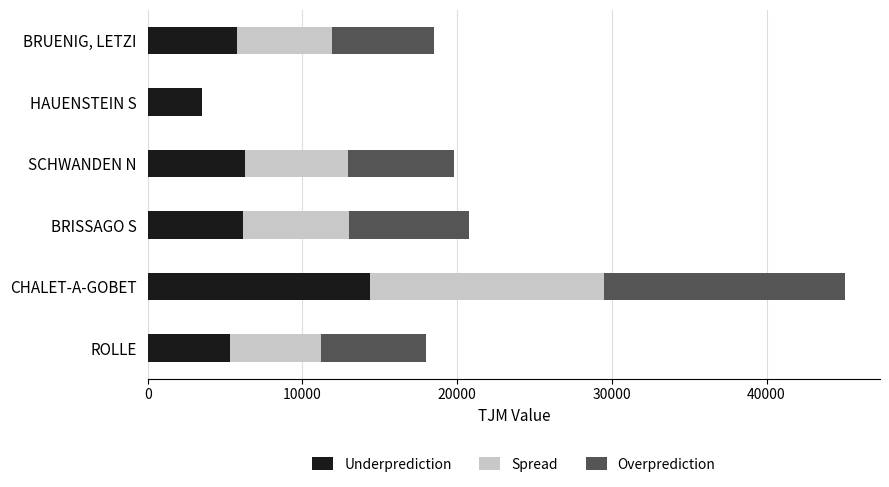

Count the number of data series in this chart.

3